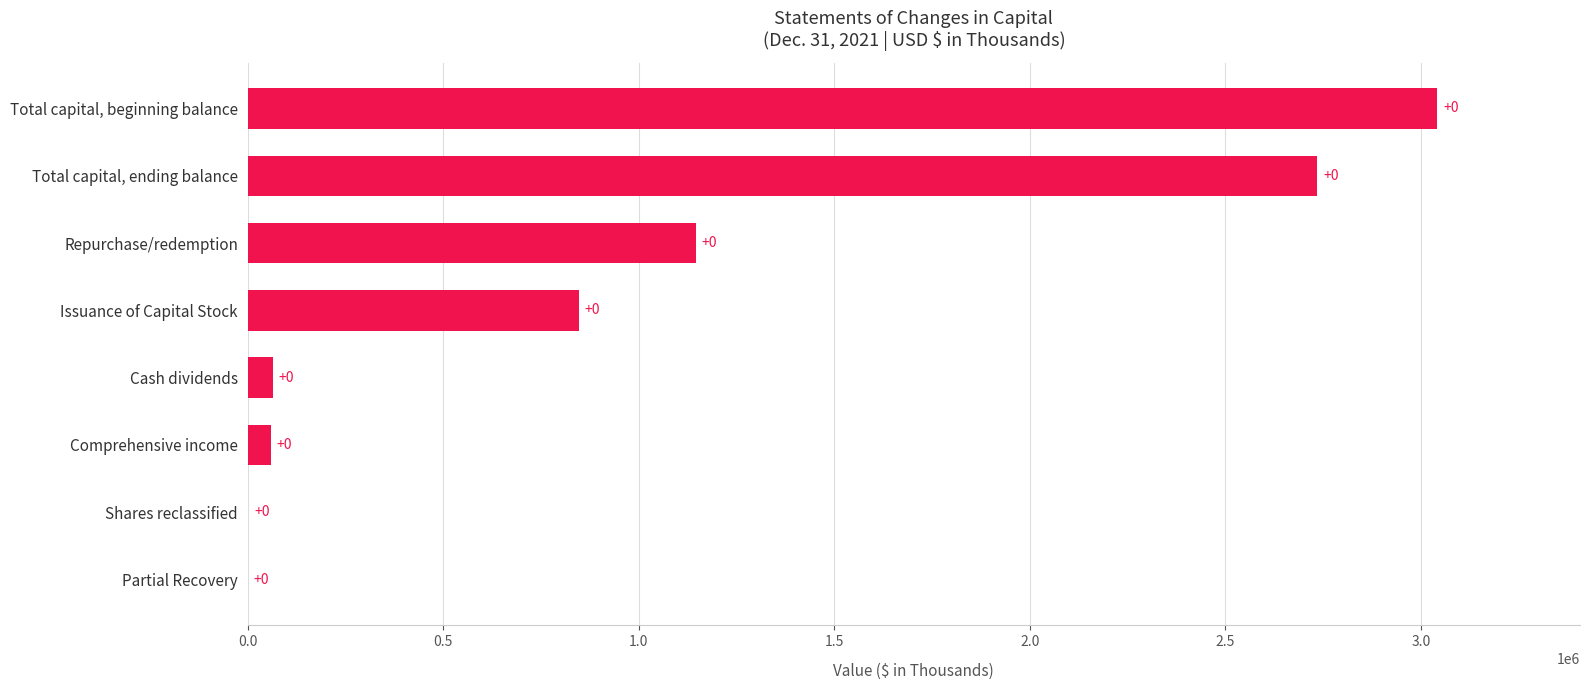

Is it true that the value at Issuance of Capital Stock is 846208?

True